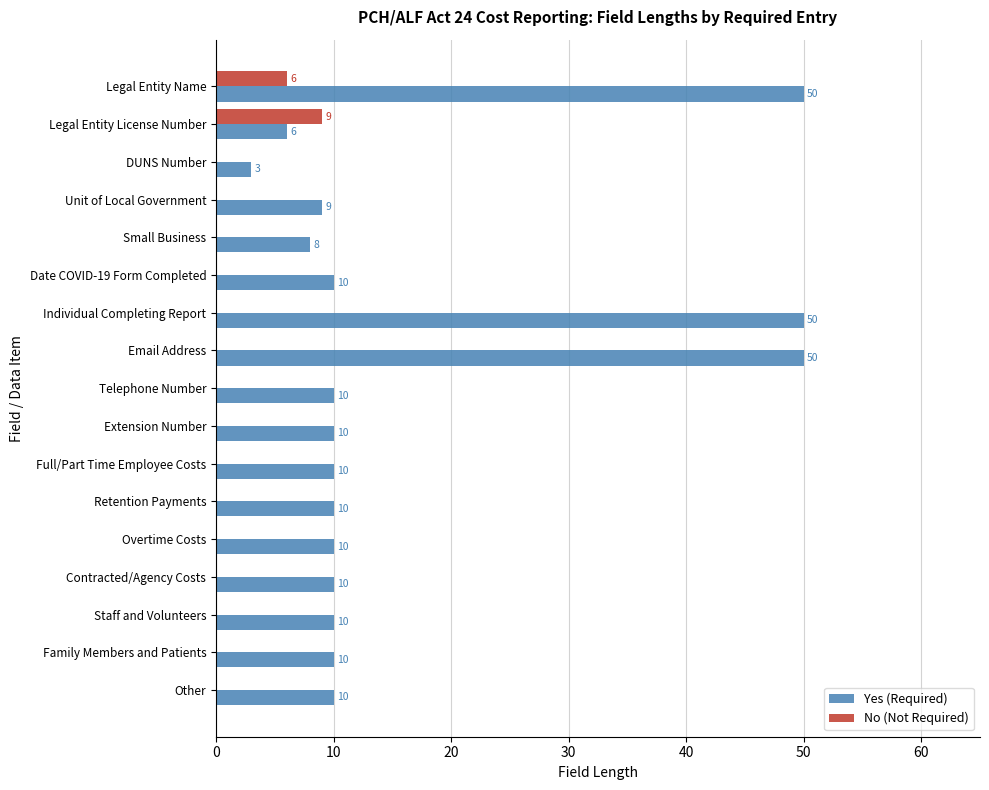

Which category has the highest value in the No (Not Required) series?

Legal Entity License Number